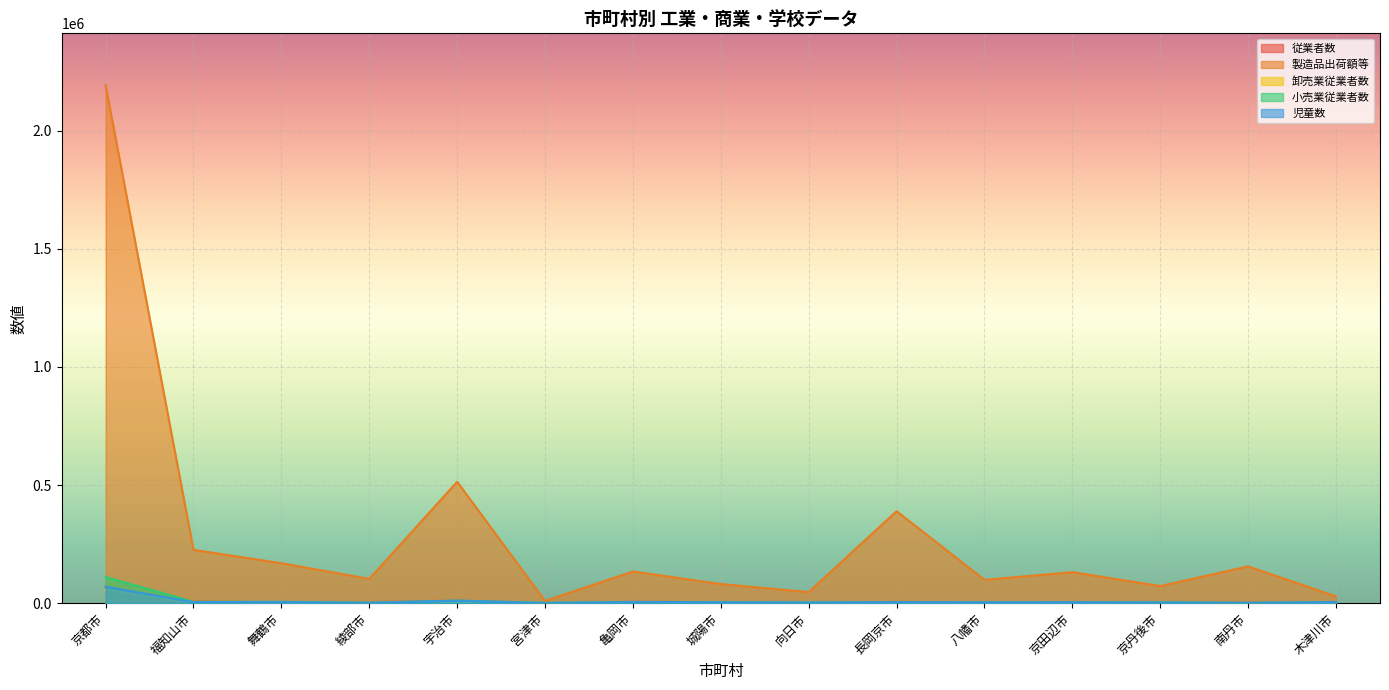

What is the label of the 1st point from the left?

京都市